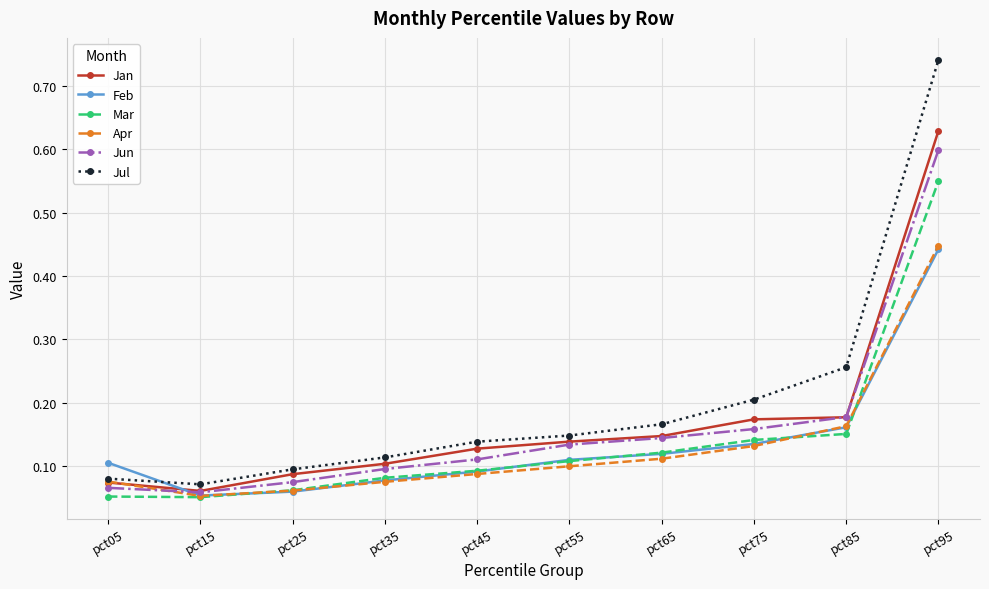

Count the Apr values in the range 0 to 1.

10